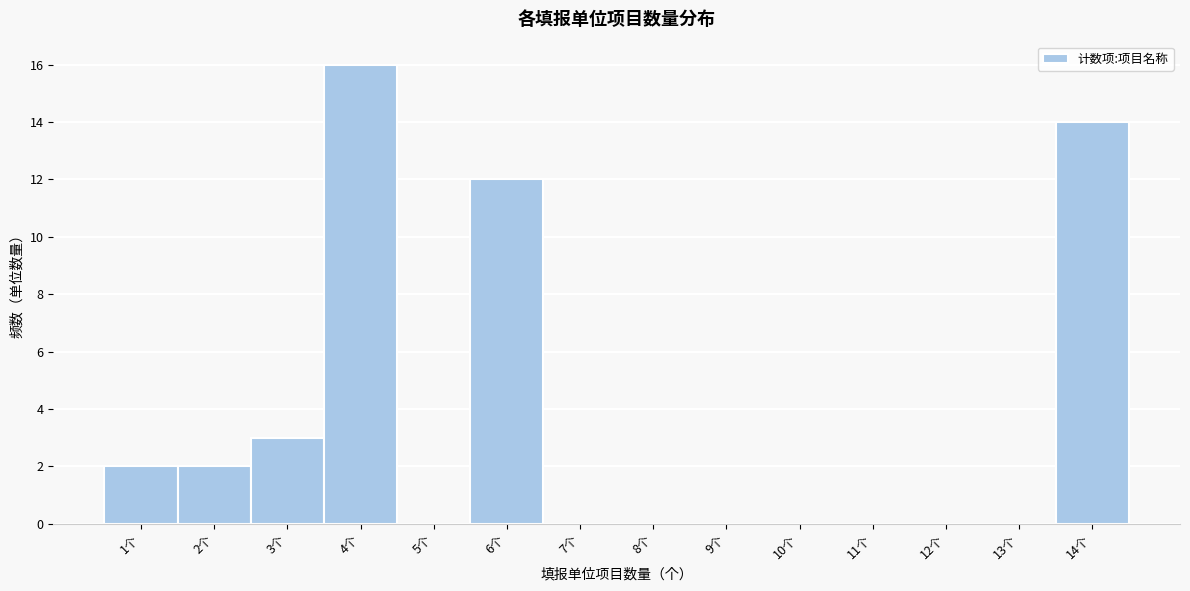

Which range on the x-axis has the tallest bar?

3.5 to 4.5